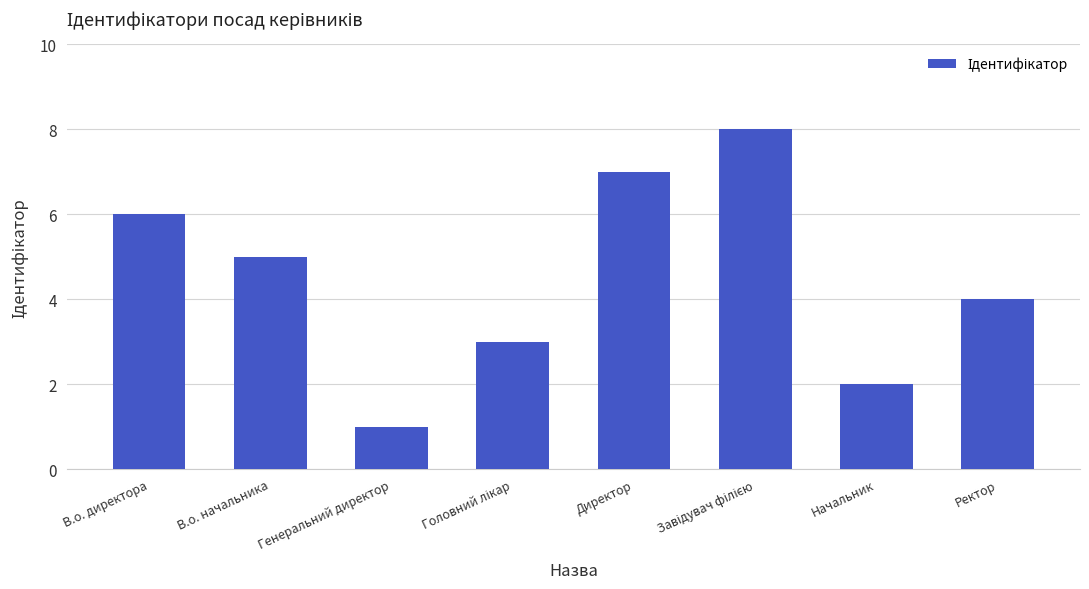

How many data points are less than 5?

4